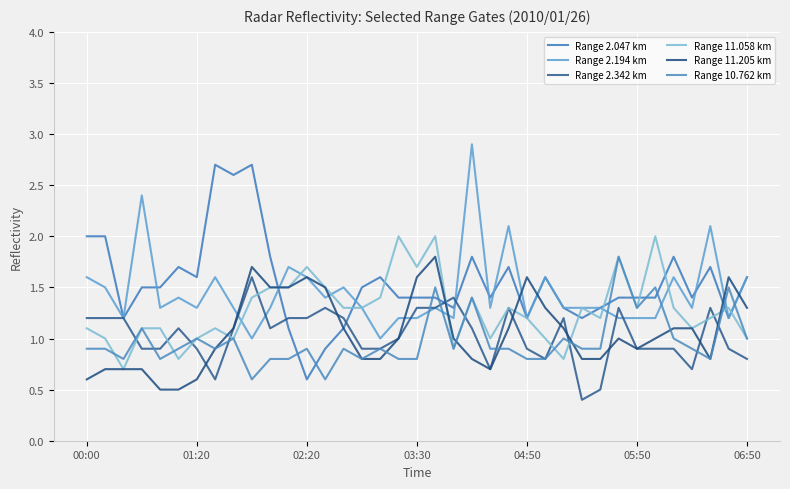

How many lines are shown in the chart?

6